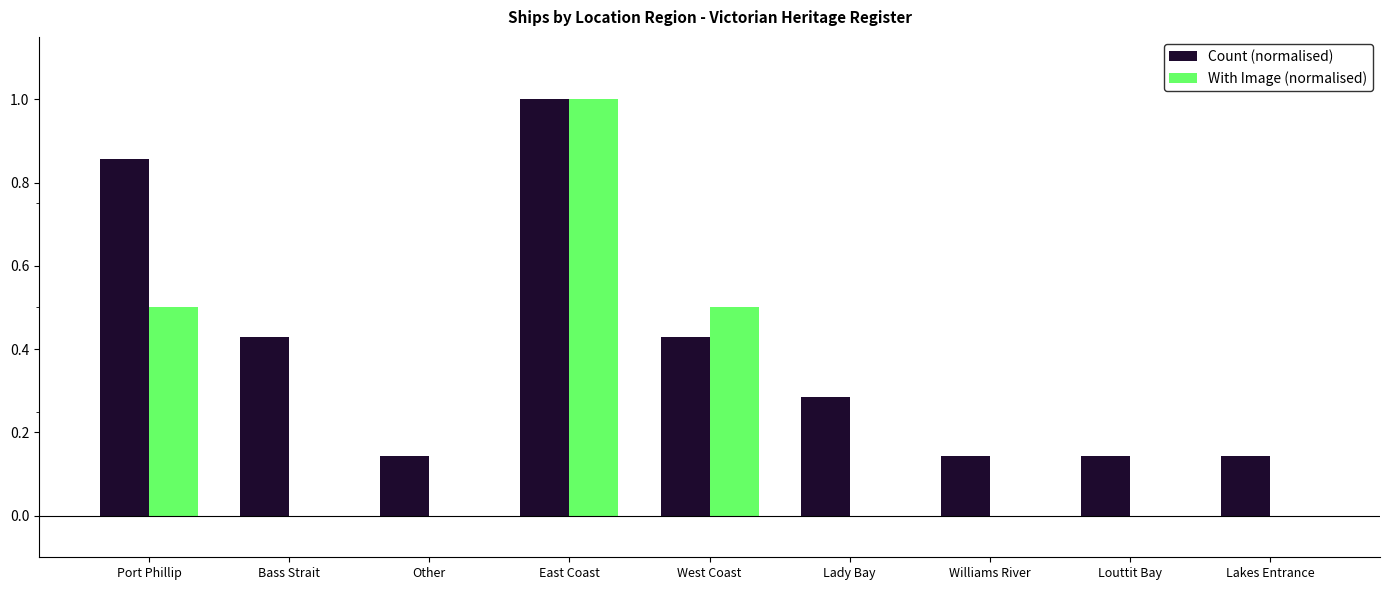

True or false: With Image (normalised) has a value of 0.5 at Bass Strait.

False